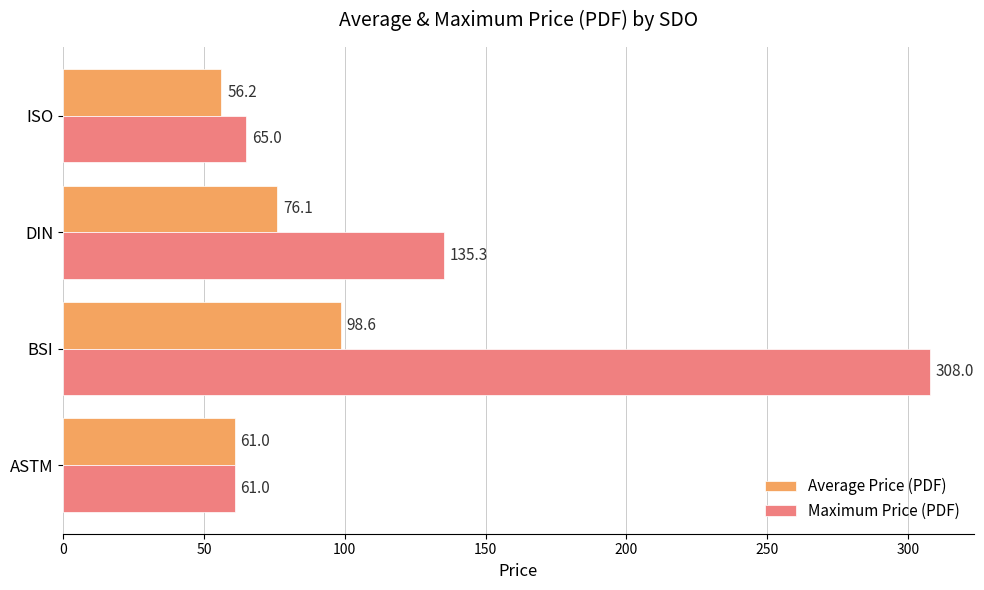

What value does the Maximum Price (PDF) series have at BSI?

308.0